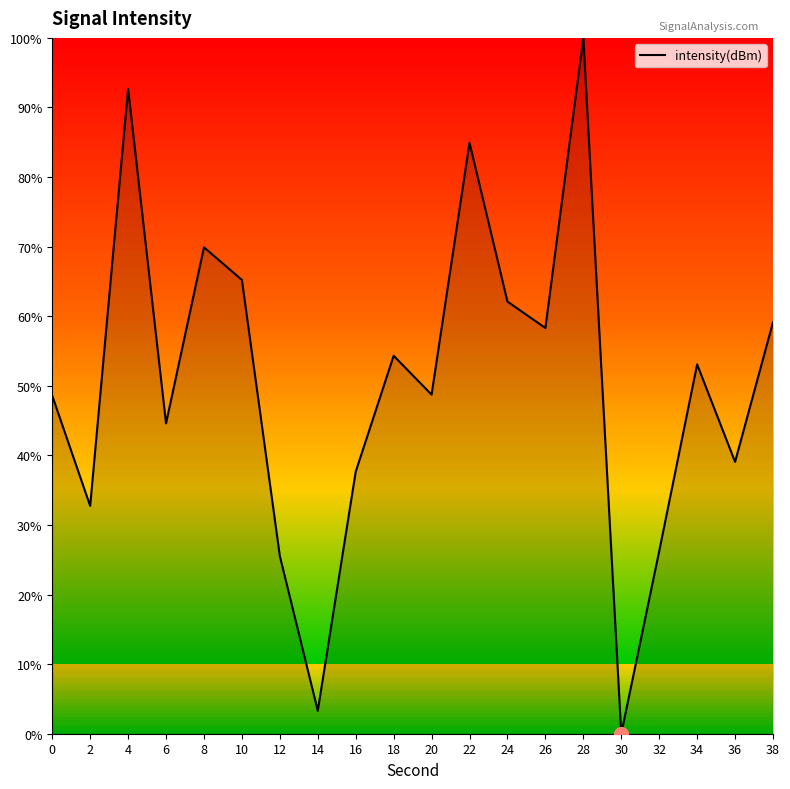

At which category does the data reach its first local peak?

4